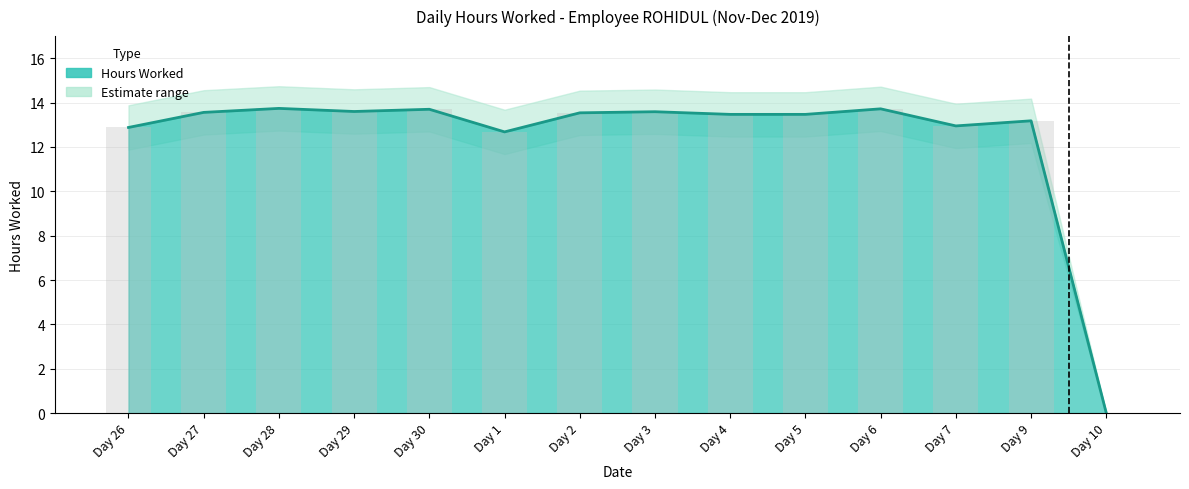

True or false: Upper Bound has a value of 13.7 at Day 6.

True